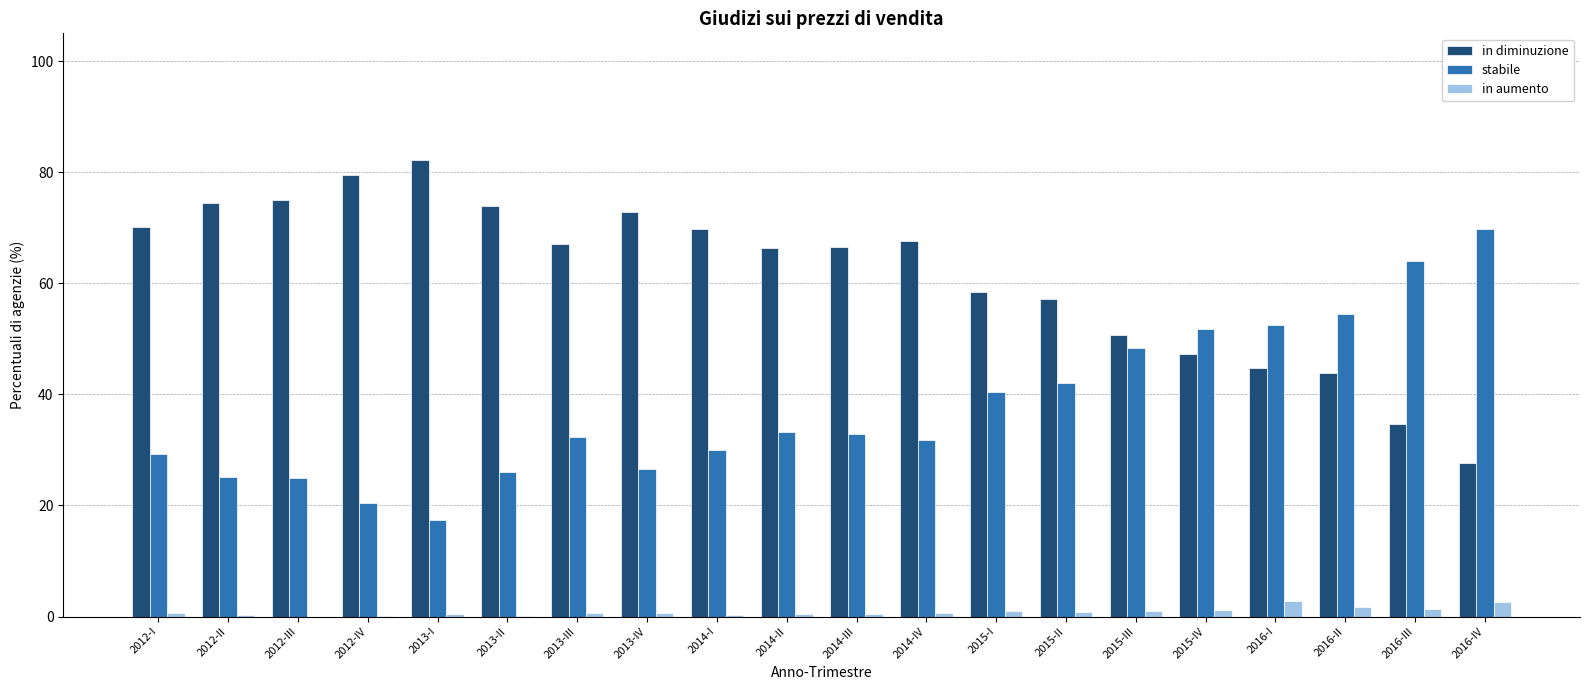

True or false: in diminuzione has a value of 130.7 at 2013-I.

False